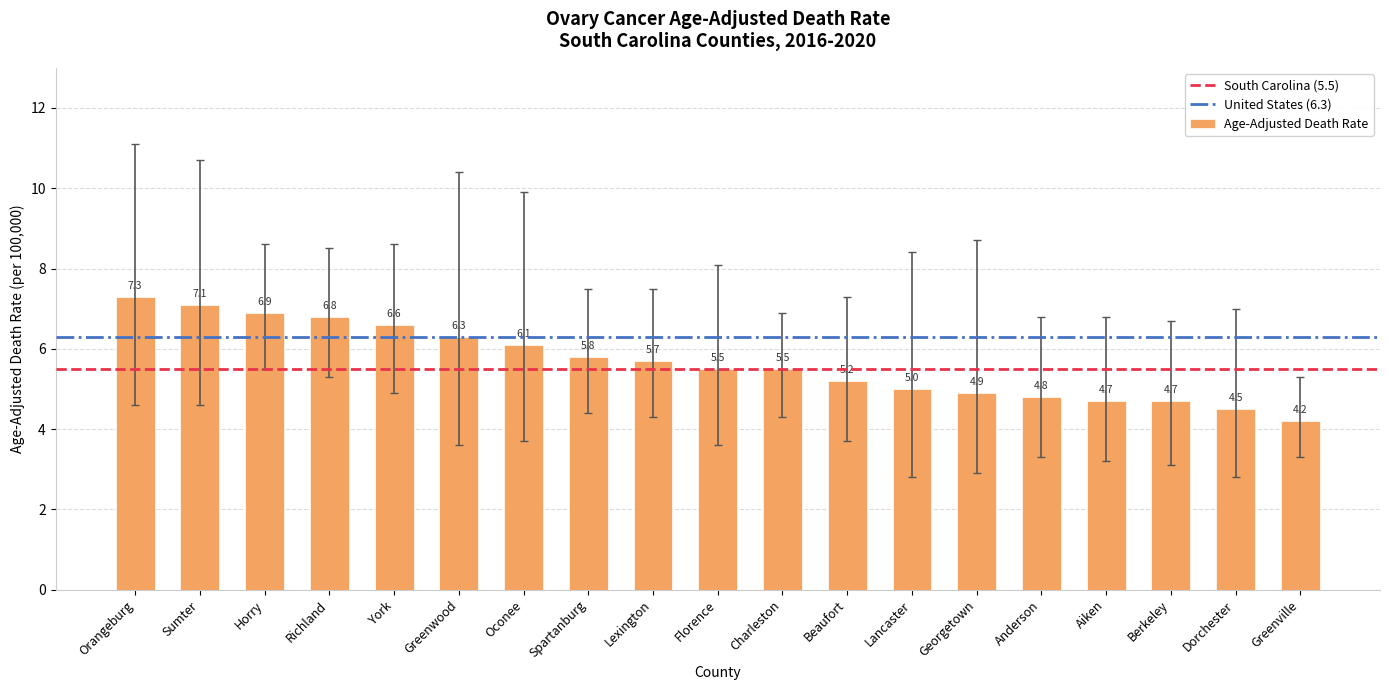

How many bars are there in total?

19